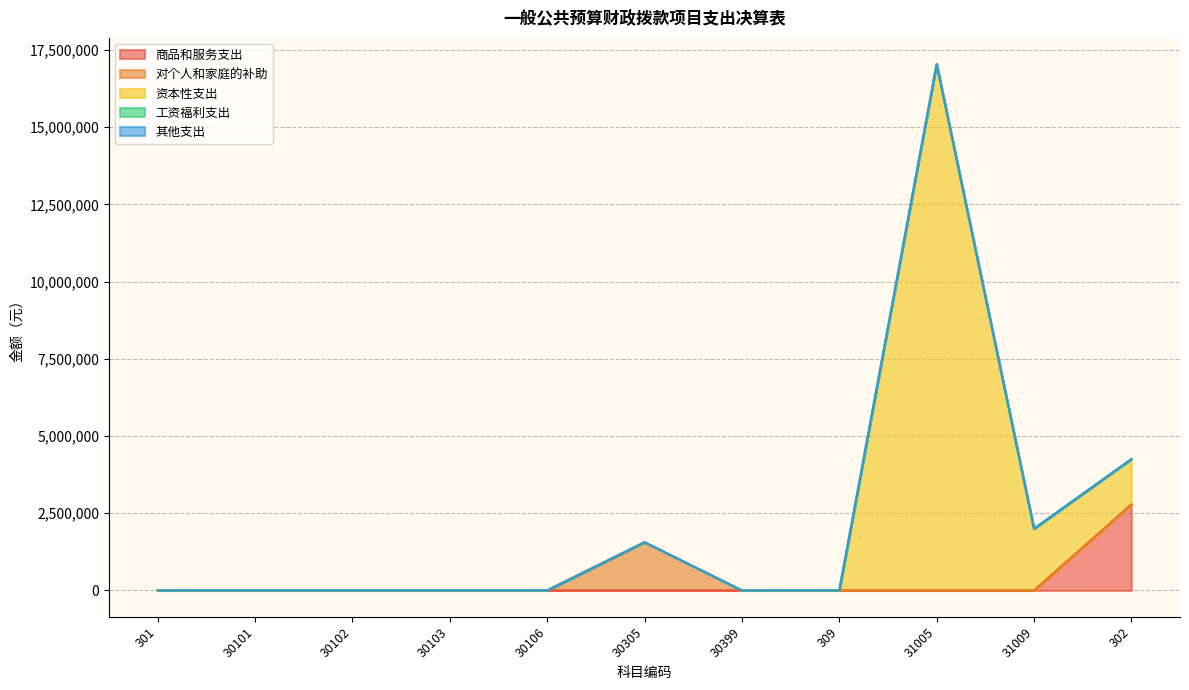

Reading left to right, transcribe all the data shown in this chart.

商品和服务支出: 0.0	0.0	0.0	0.0	0.0	0.0	0.0	0.0	0.0	0.0	2784745.8
对个人和家庭的补助: 0.0	0.0	0.0	0.0	0.0	1562697.5	0.0	0.0	0.0	0.0	0.0
资本性支出: 0.0	0.0	0.0	0.0	0.0	0.0	0.0	0.0	17043347.8	2000000.0	1469400.0
工资福利支出: 0.0	0.0	0.0	0.0	0.0	0.0	0.0	0.0	0.0	0.0	0.0
其他支出: 0.0	0.0	0.0	0.0	0.0	0.0	0.0	0.0	0.0	0.0	0.0